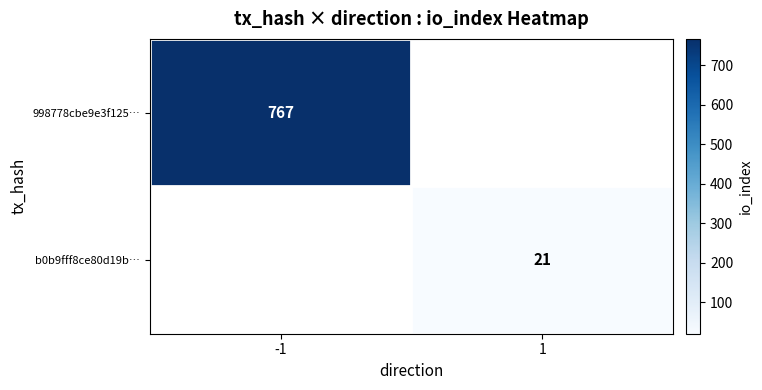

The 998778cbe9e3f125… series shows 1056.7 at -1. True or false?

False